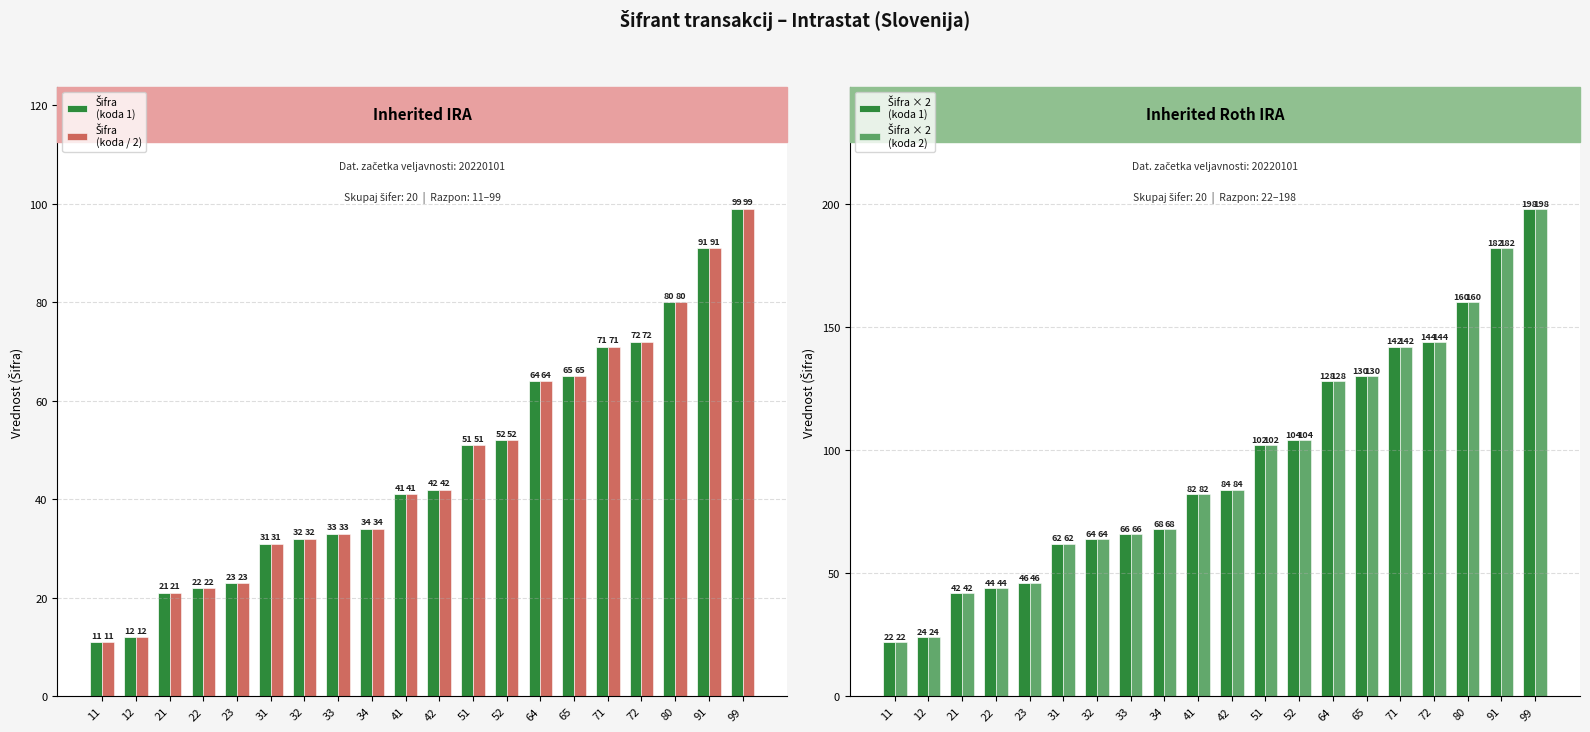

What is the sum of all Šifra × 2
(koda 2) values?

1894